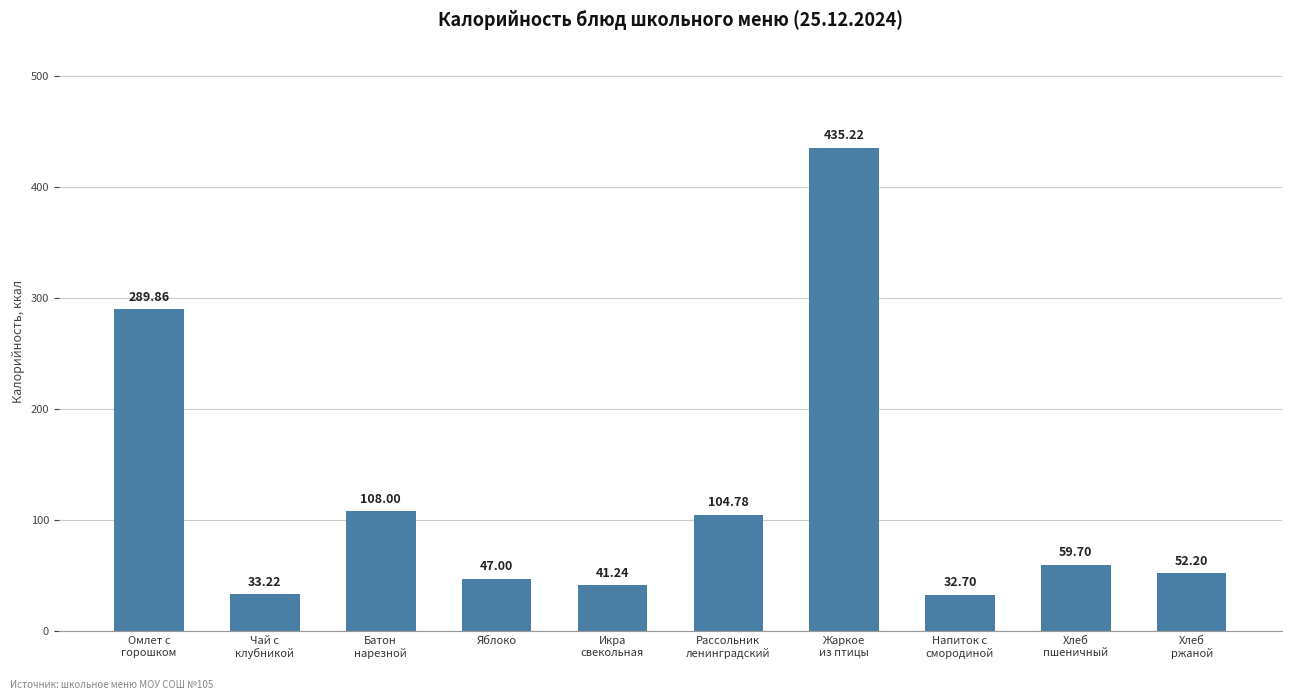

Which has a higher value, Икра
свекольная or Омлет с
горошком?

Омлет с
горошком